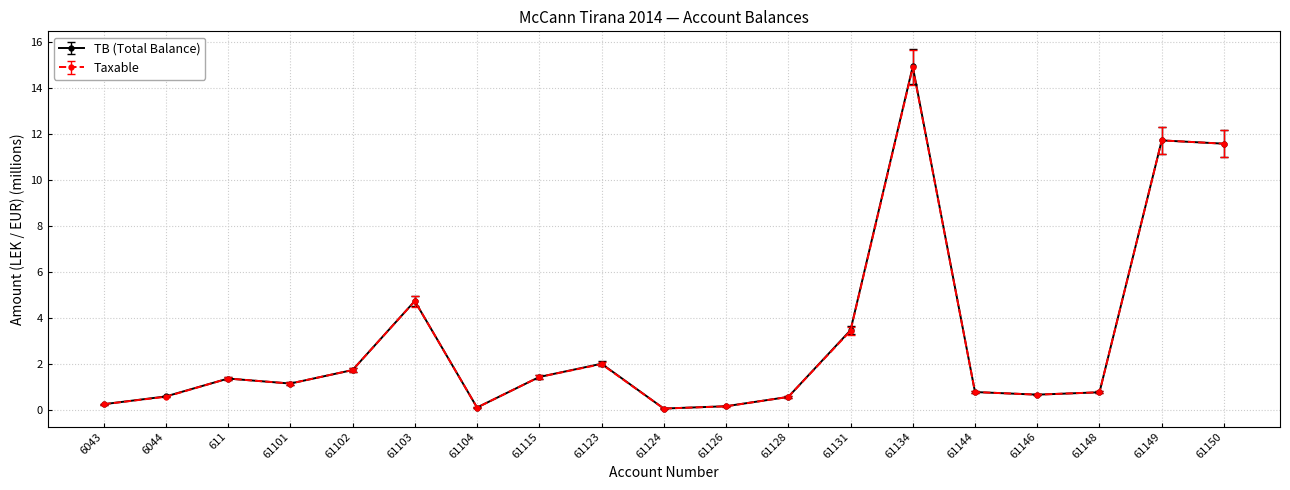

What is the value of the Taxable point at the 18th from the left?

11.7